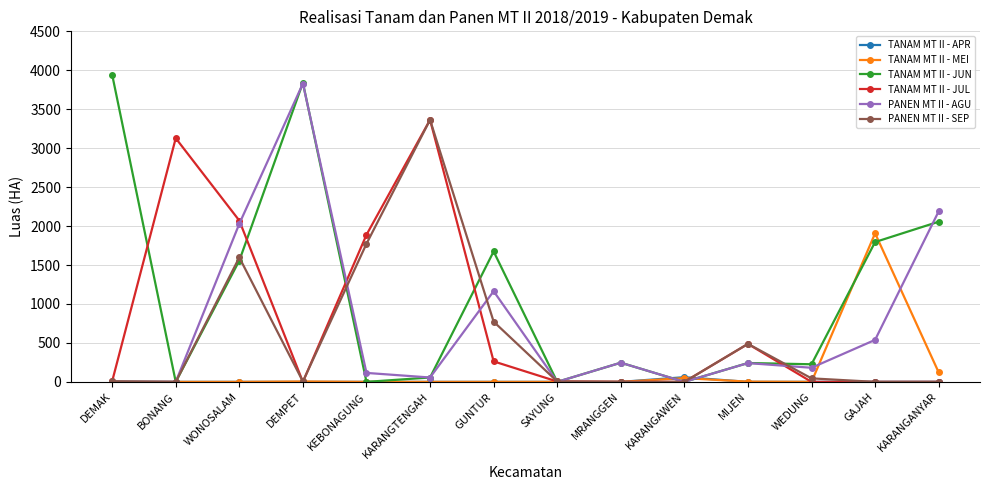

What is the highest value of the PANEN MT II - AGU series?

3830